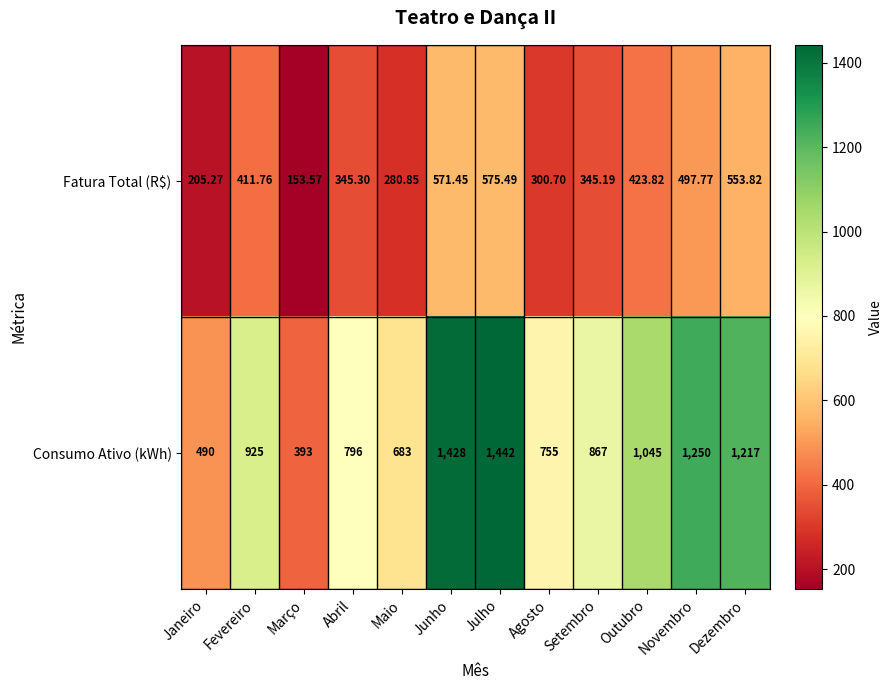

Which series changed the most between Janeiro and Outubro?

Consumo Ativo (kWh)